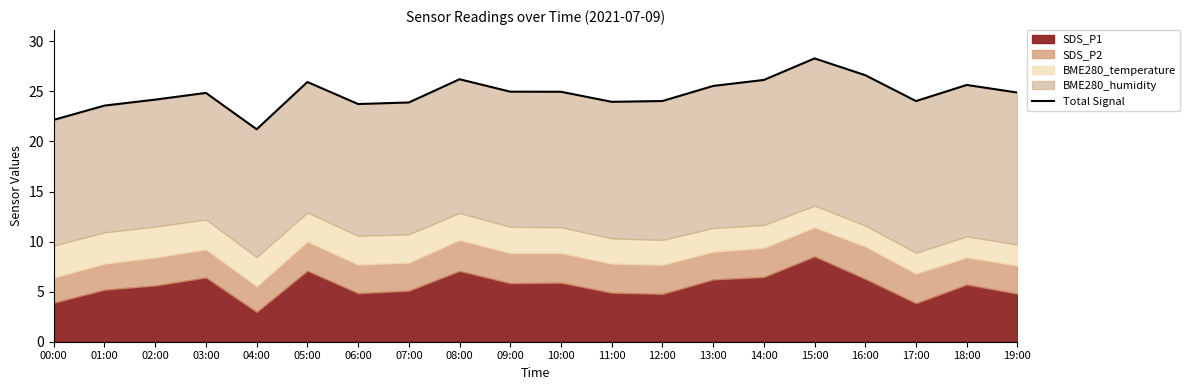

Approximately how many times larger is the value at 14:00 compared to 01:00?

1.1